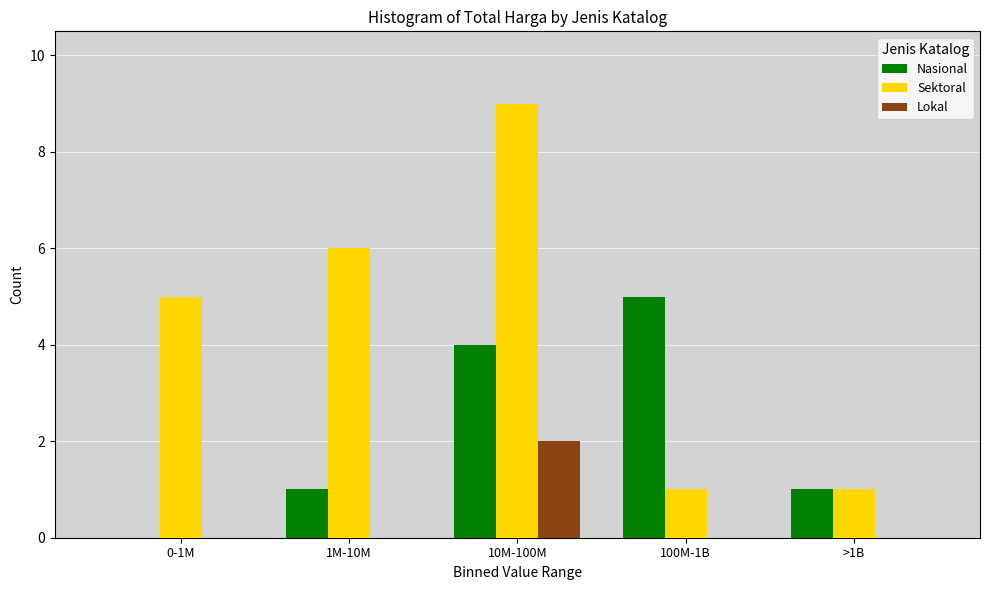

Reading left to right, what are all the values shown in this chart?

Nasional: 0-1M=0	1M-10M=1	10M-100M=4	100M-1B=5	>1B=1
Sektoral: 0-1M=5	1M-10M=6	10M-100M=9	100M-1B=1	>1B=1
Lokal: 0-1M=0	1M-10M=0	10M-100M=2	100M-1B=0	>1B=0